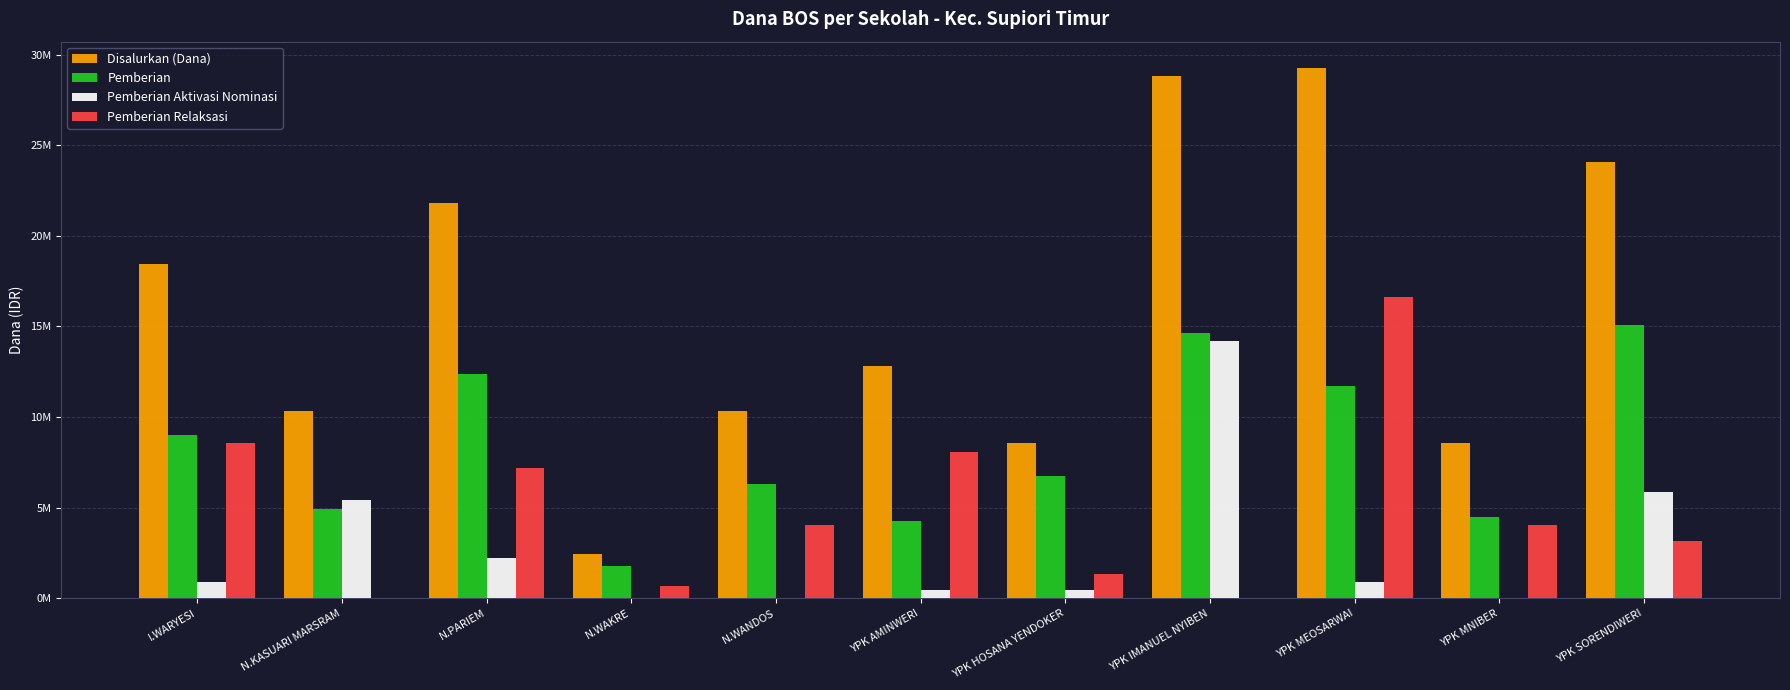

What value does the Disalurkan (Dana) series have at YPK MNIBER, to the nearest 50?

8550000